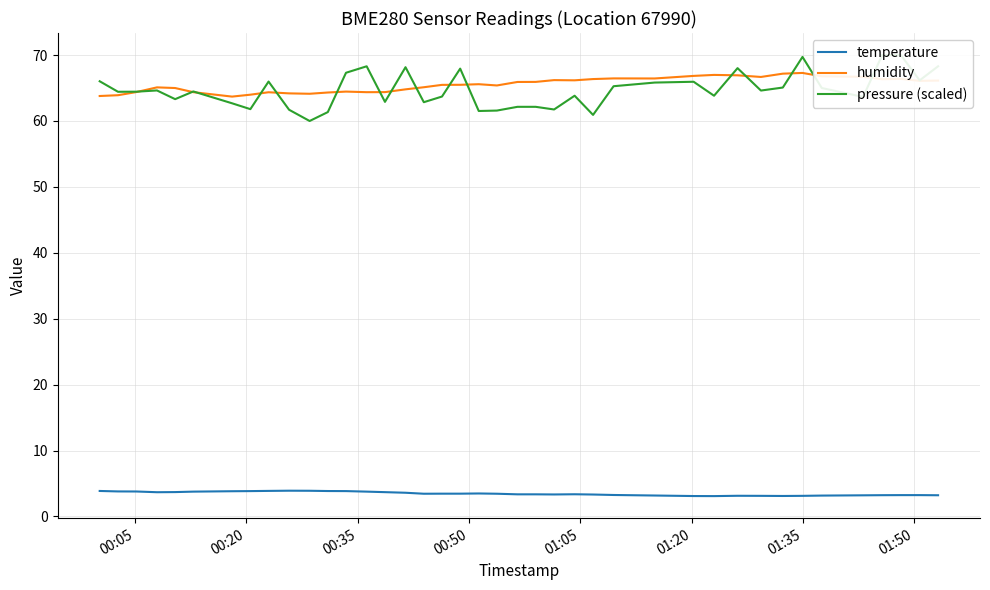

True or false: temperature and humidity intersect in this chart.

False